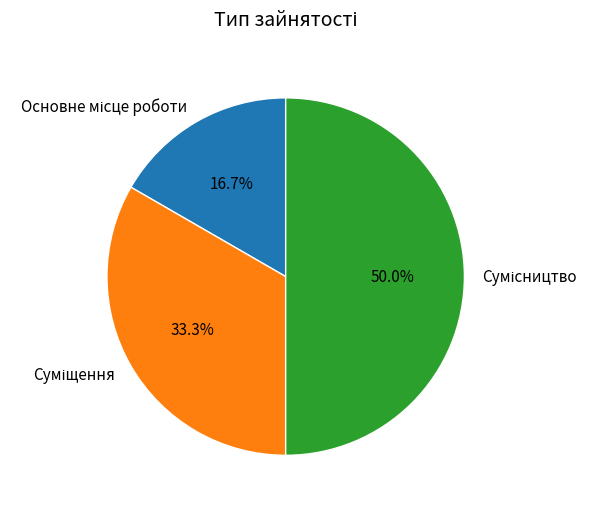

Which slice is the largest?

Сумісництво